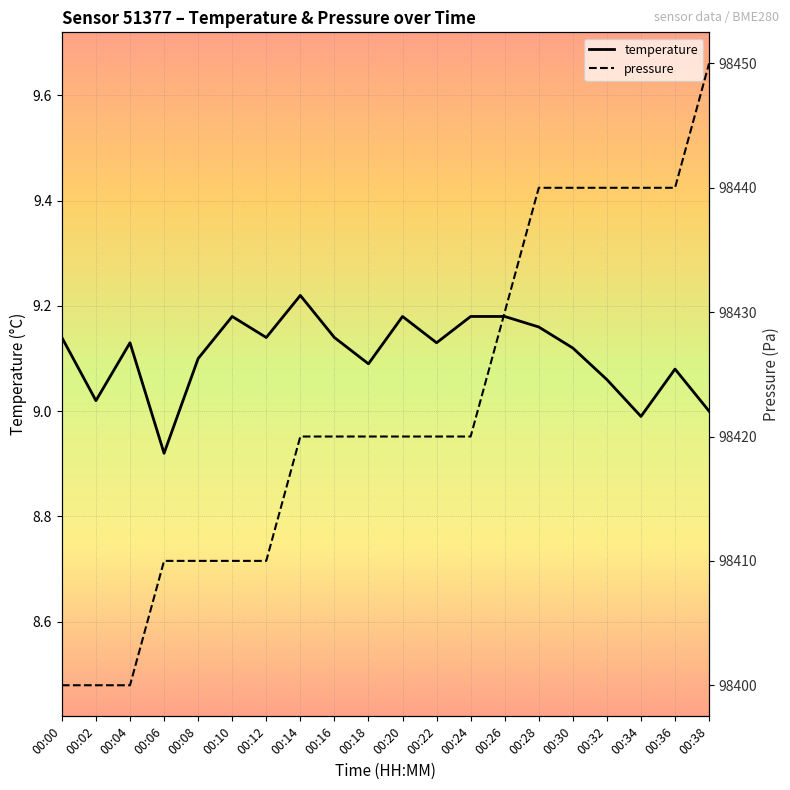

The value of temperature at 00:20 is 13.7. True or false?

False